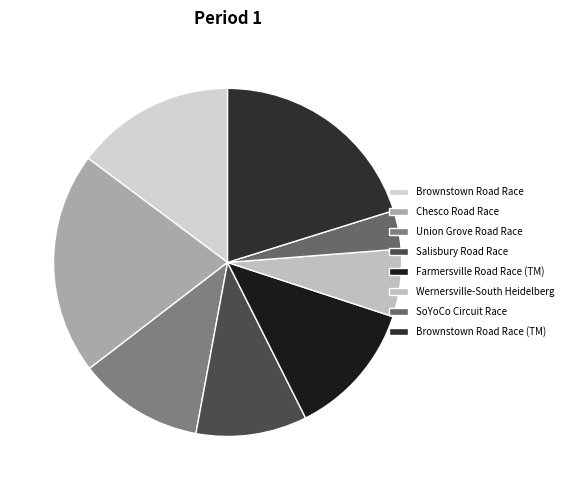

Is it true that SoYoCo Circuit Race is 4% of the pie?

True